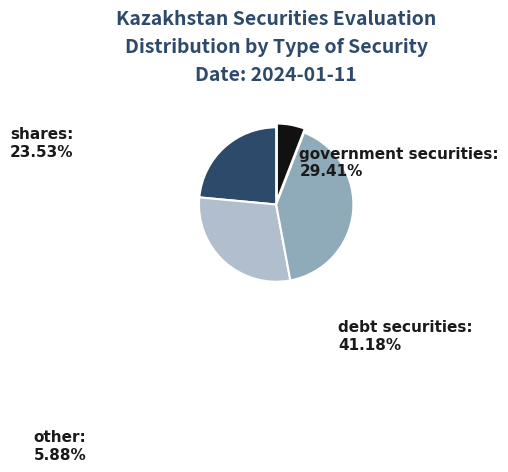

How many slices are in this pie chart?

4